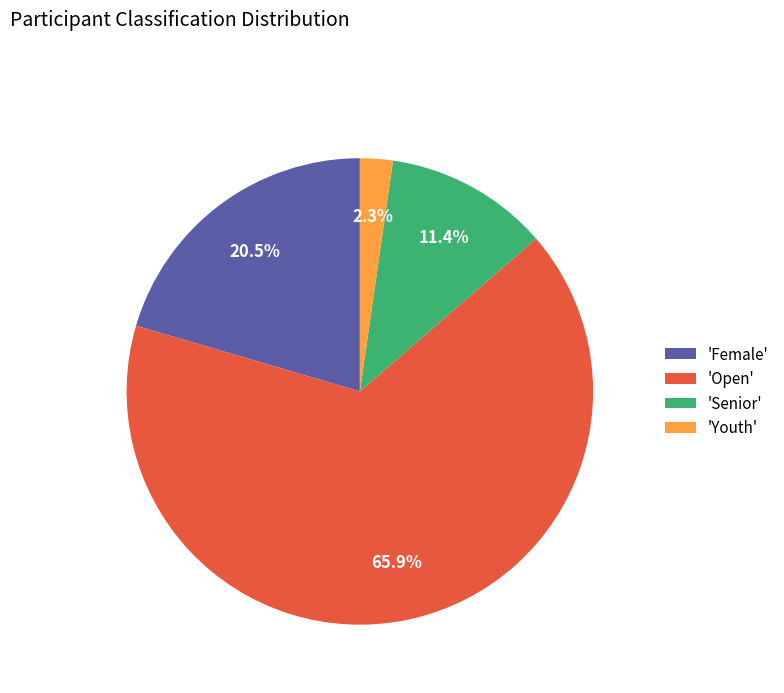

What portion of the pie excludes 'Youth'?

97.7%